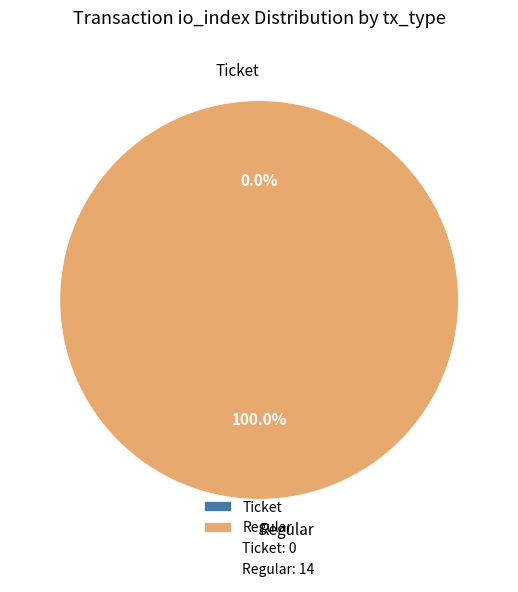

Which has a higher value, Ticket (io_index=0) or Regular (io_index=14)?

Regular (io_index=14)